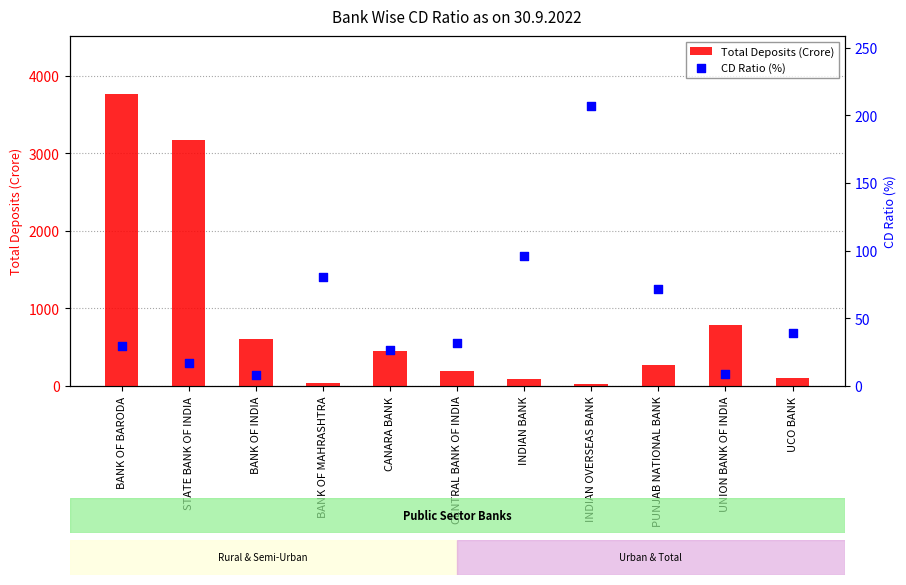

Which series has the largest total across all categories?

Total Deposits (Crore)